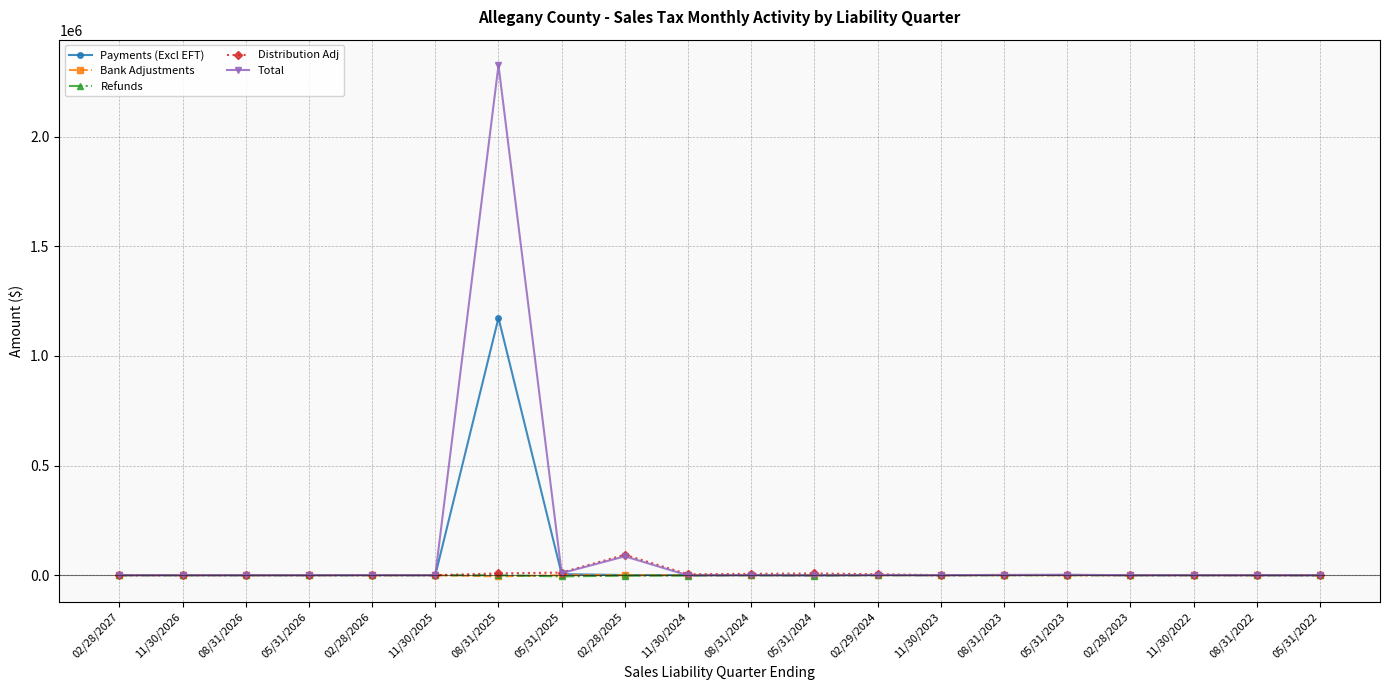

How many data points in Payments (Excl EFT) are less than 294?

10